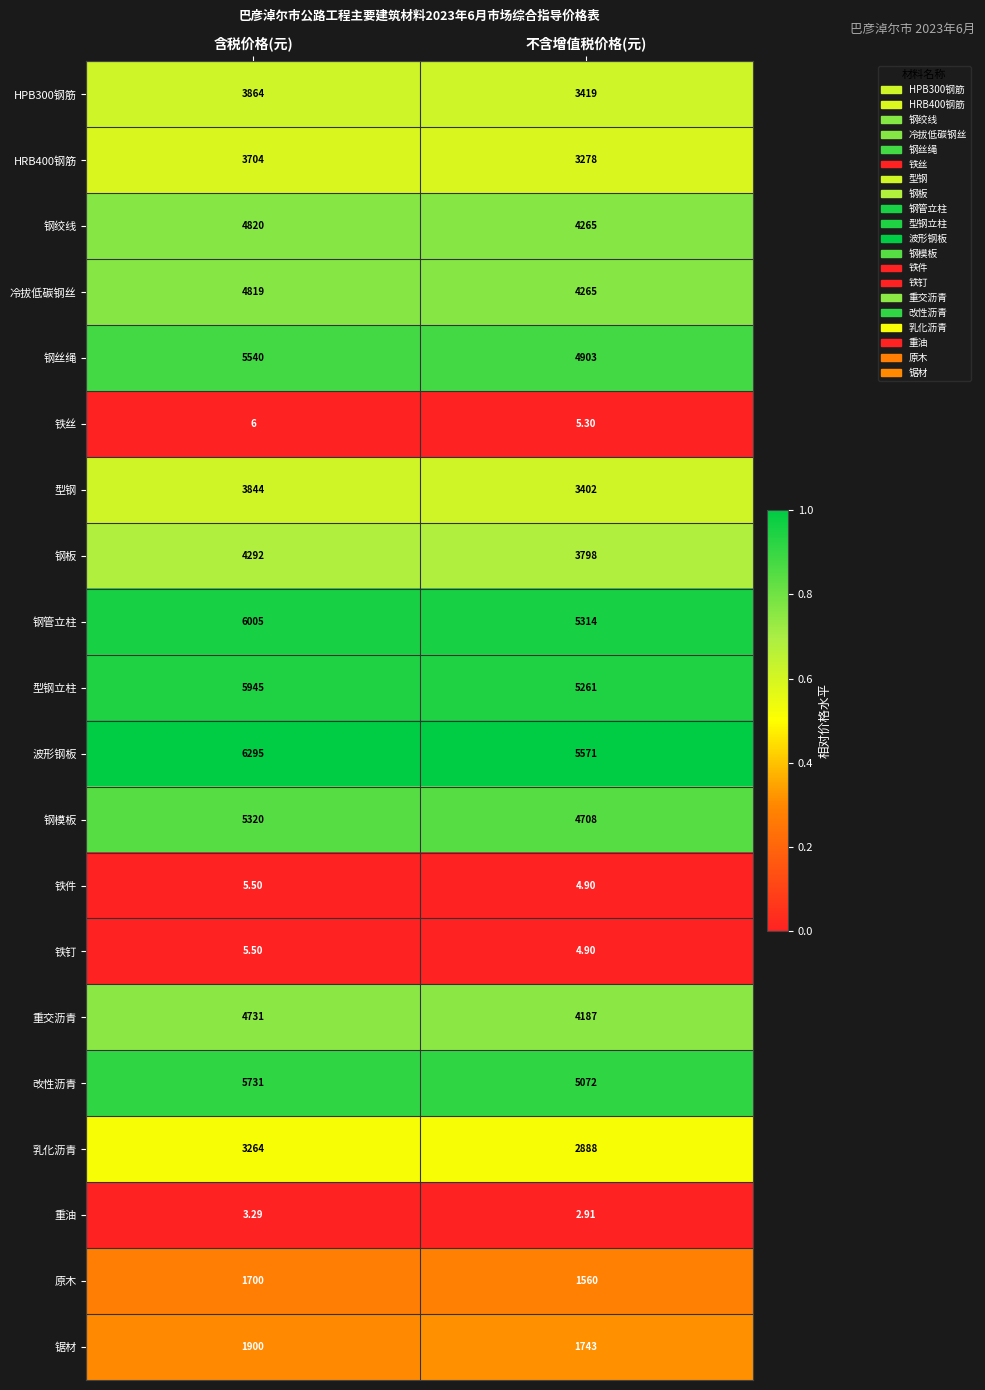

At which label does 钢绞线 reach its minimum?

不含增值税价格(元)